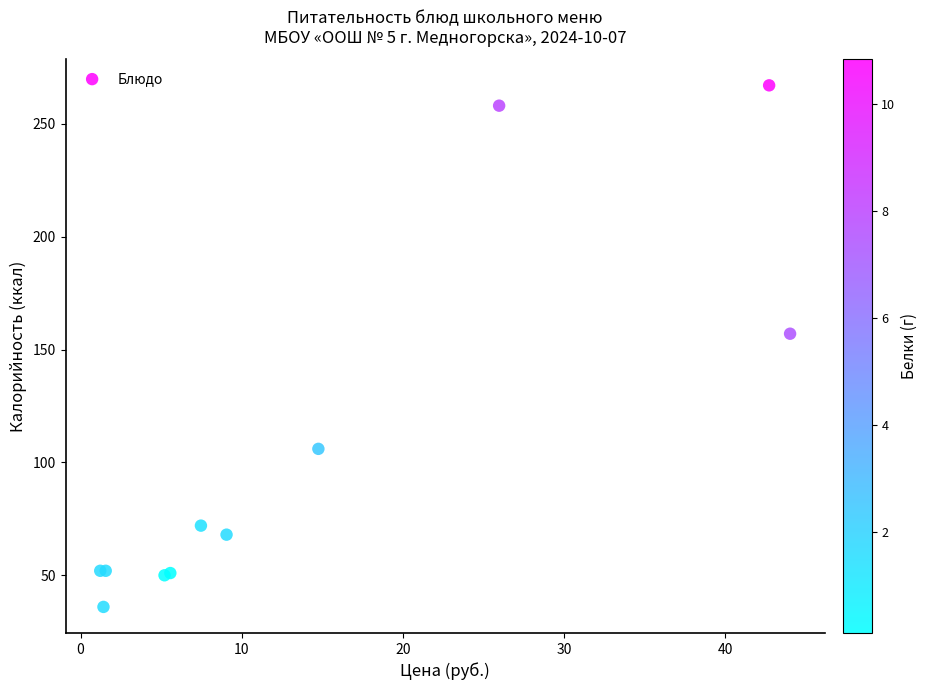

What Y value in the scatter plot is closest to 151?

157